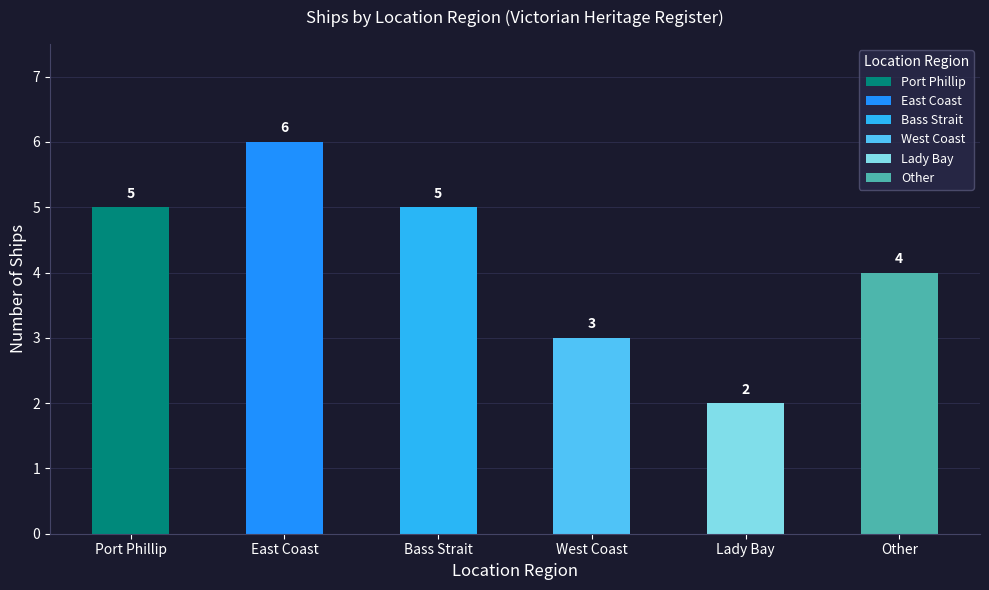

What is the value of the 5th bar from the left?

2